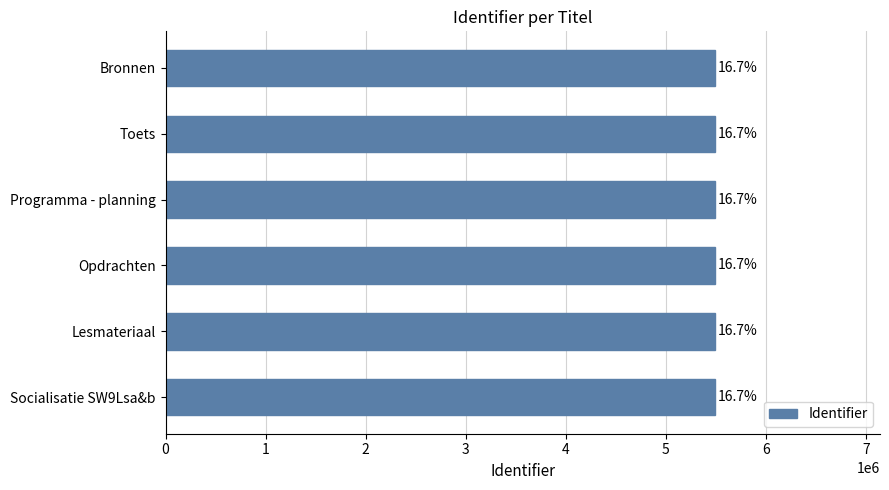

How many bars are there in total?

6